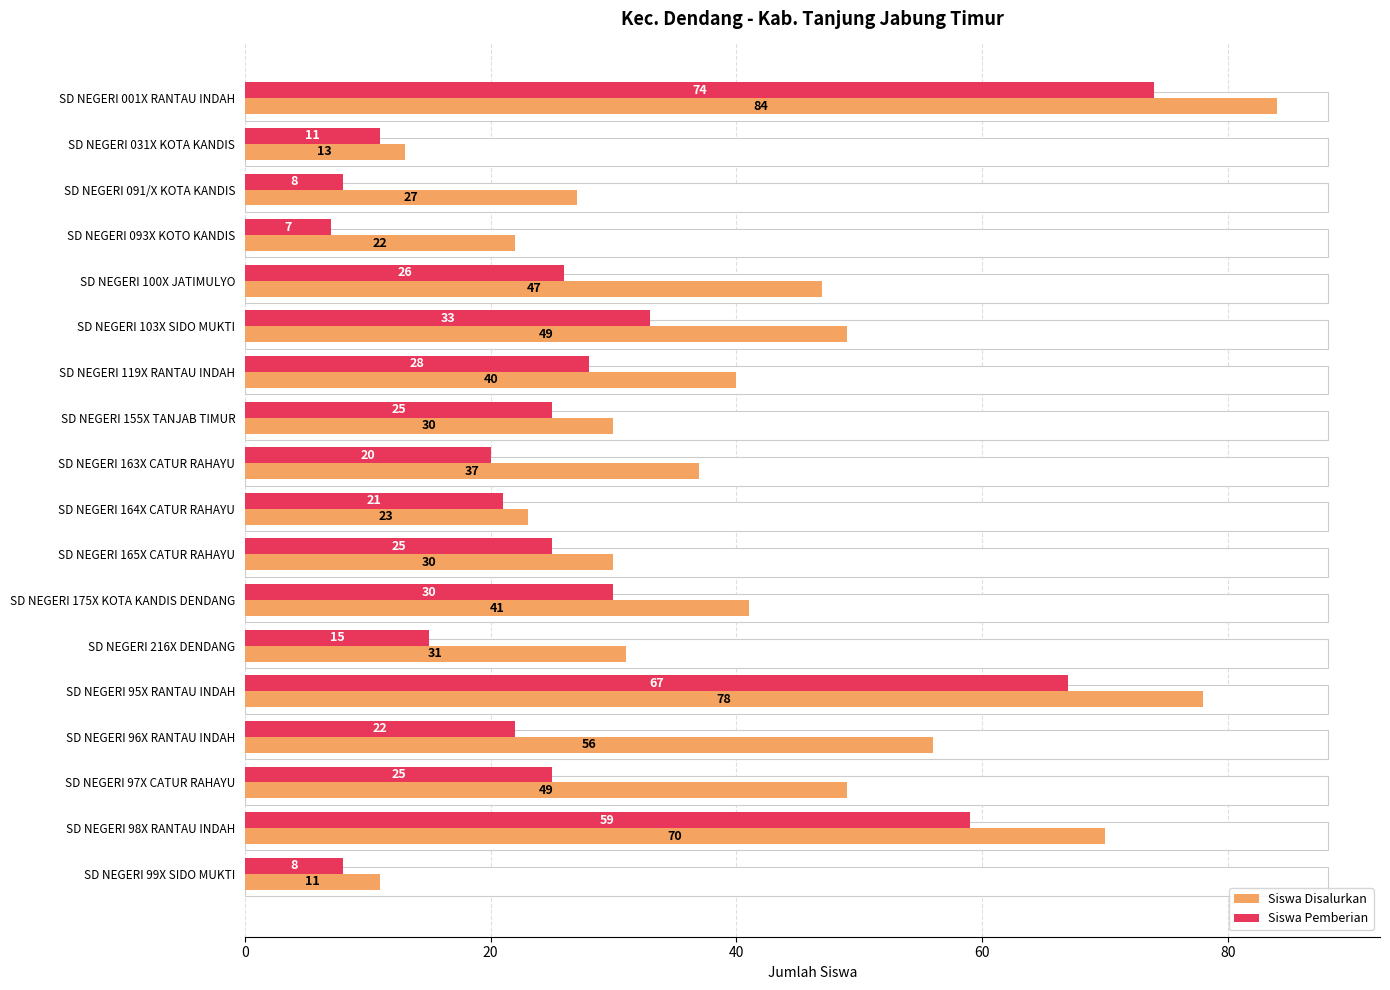

What is the smallest value displayed?

7